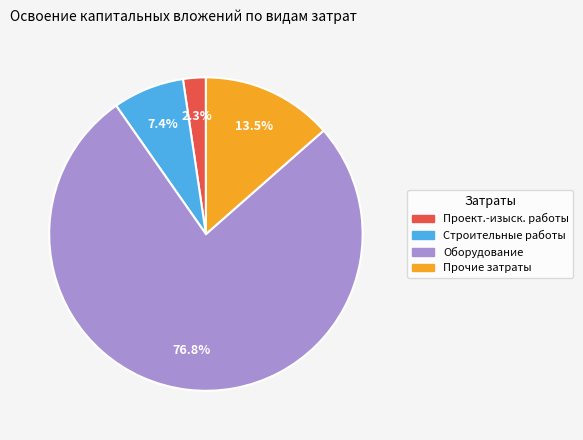

Is there any slice that represents more than half of the pie?

Yes